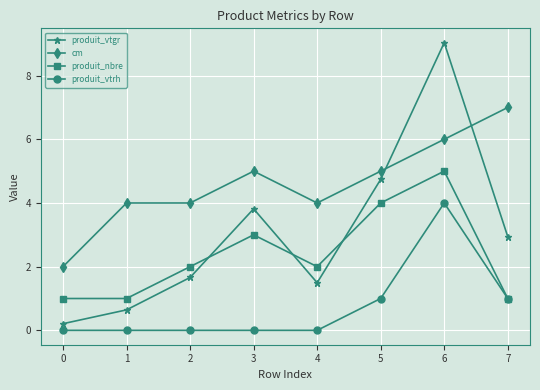

How many values in the cm series are below 5?

4